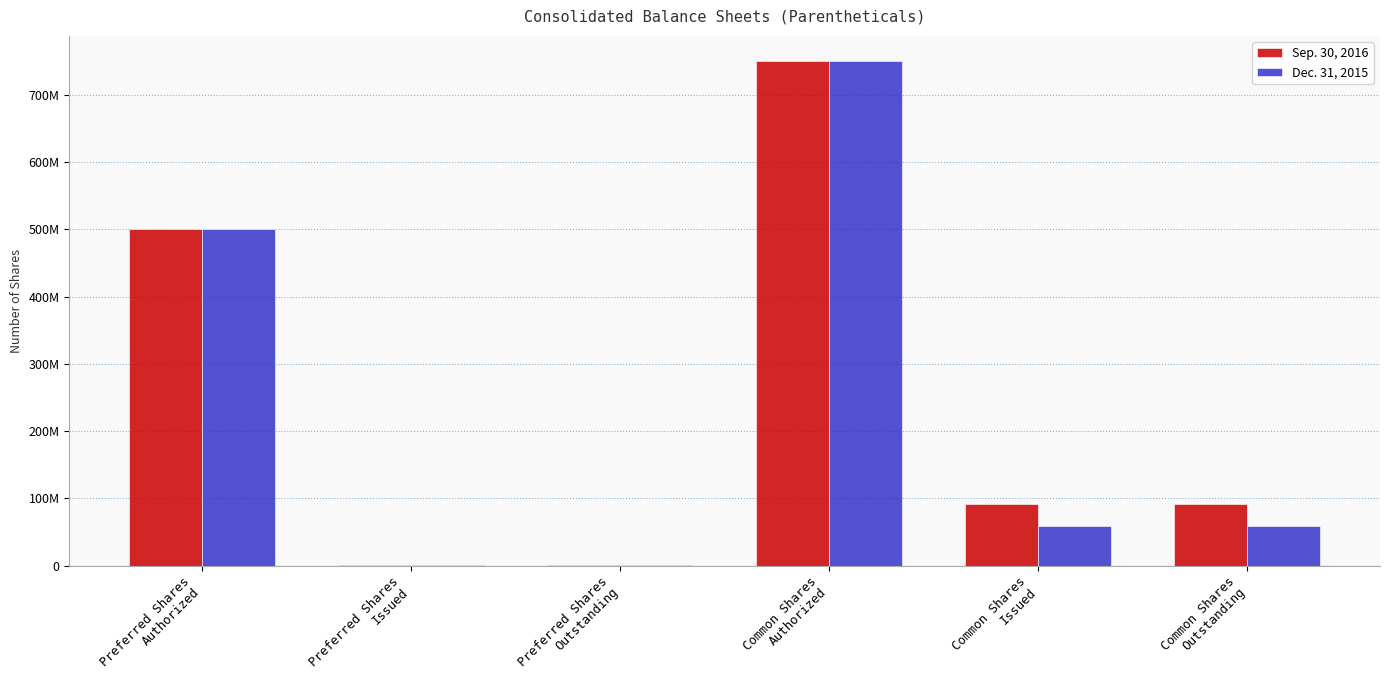

At which category does the chart reach its peak across all series?

Common Shares
Authorized